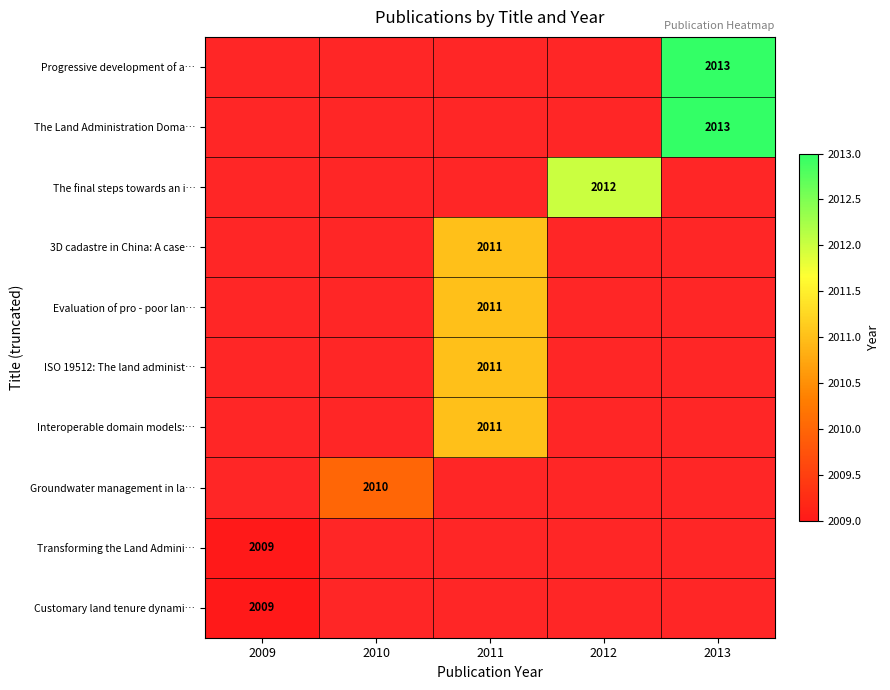

Is it true that The Land Administration Doma… equals 913.2 at 2013?

False